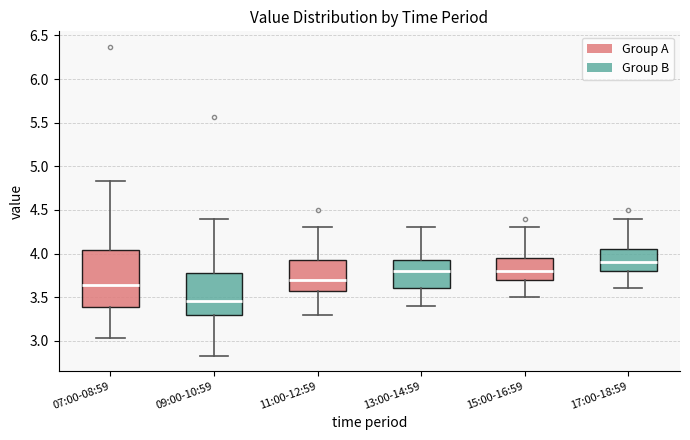

Reading left to right, transcribe this box plot: for each box, give where its median line is, the range the box spans, and where its two whiskers end, as read against the y-axis. The values are not printed on the chart, so give them approximately, as read against the axis.

07:00-08:59: median 3.65, box 3.40 to 4.05, whiskers 3.05 to 4.85
09:00-10:59: median 3.45, box 3.30 to 3.80, whiskers 2.85 to 4.40
11:00-12:59: median 3.70, box 3.60 to 3.95, whiskers 3.30 to 4.30
13:00-14:59: median 3.80, box 3.60 to 3.95, whiskers 3.40 to 4.30
15:00-16:59: median 3.80, box 3.70 to 3.95, whiskers 3.50 to 4.30
17:00-18:59: median 3.90, box 3.80 to 4.05, whiskers 3.60 to 4.40